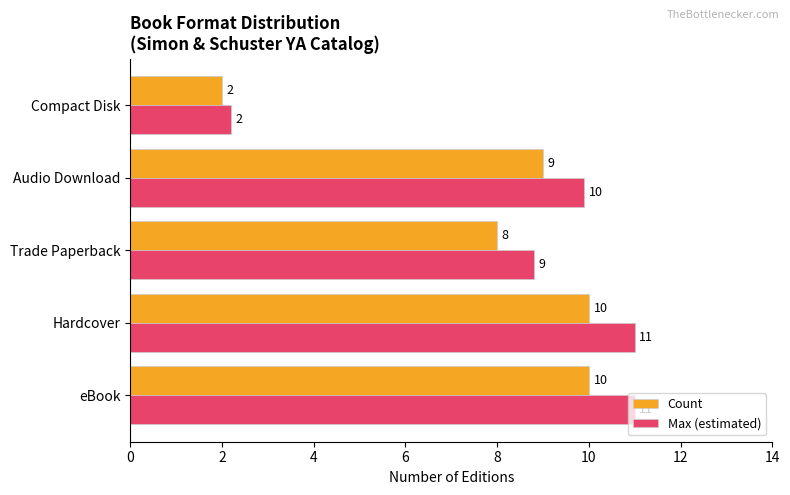

The Count series shows 10.0 at Hardcover. True or false?

True